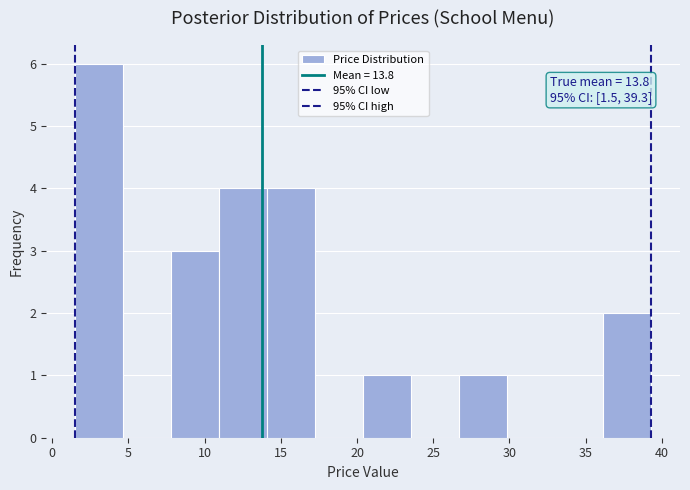

Which range on the x-axis has the tallest bar?

1.50 to 4.65